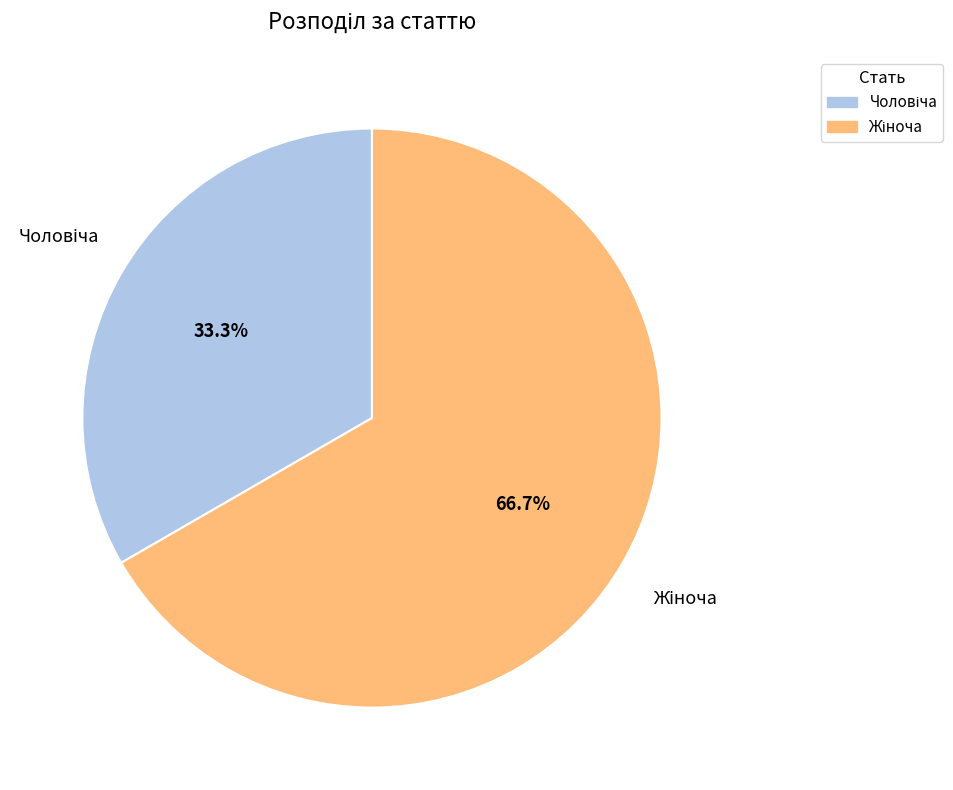

Does any single category account for the majority?

Yes